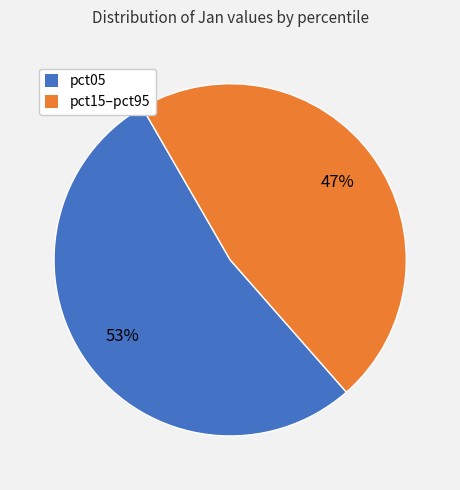

To the nearest percent, what is the average slice percentage?

50%